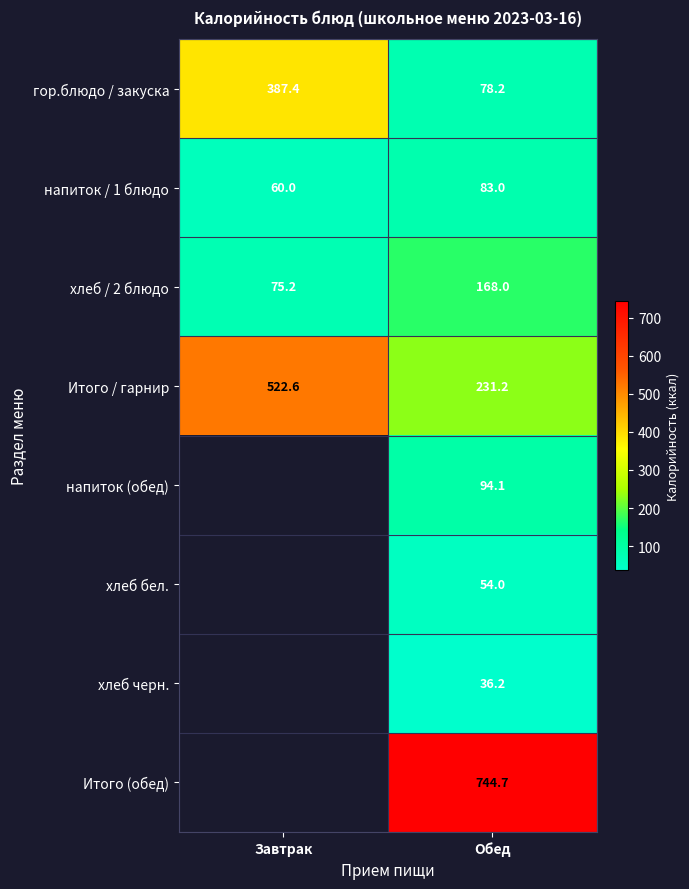

Is the value of хлеб черн. at Обед greater than the value of хлеб / 2 блюдо at Завтрак?

No